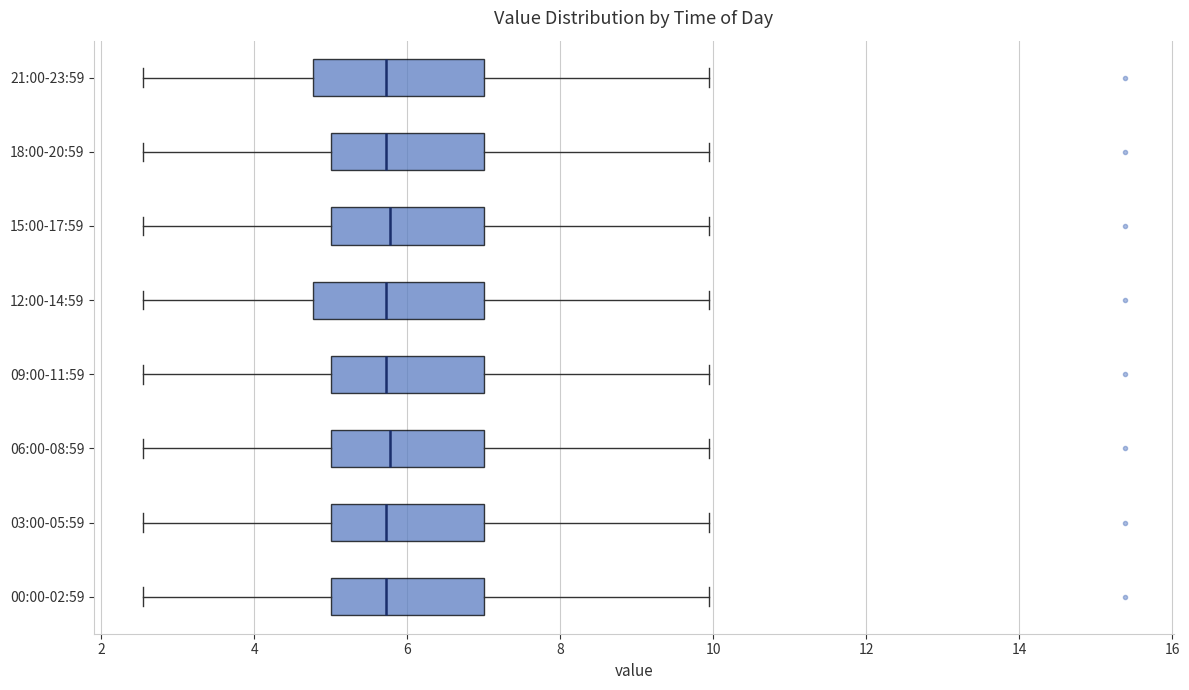

Reading bottom to top, transcribe this box plot: for each box, give where its median line is, the range the box spans, and where its two whiskers end, as read against the x-axis. The values are not printed on the chart, so give them approximately, as read against the axis.

00:00-02:59: median 5.8, box 5.0 to 7.0, whiskers 2.6 to 10.0
03:00-05:59: median 5.8, box 5.0 to 7.0, whiskers 2.6 to 10.0
06:00-08:59: median 5.8, box 5.0 to 7.0, whiskers 2.6 to 10.0
09:00-11:59: median 5.8, box 5.0 to 7.0, whiskers 2.6 to 10.0
12:00-14:59: median 5.8, box 4.8 to 7.0, whiskers 2.6 to 10.0
15:00-17:59: median 5.8, box 5.0 to 7.0, whiskers 2.6 to 10.0
18:00-20:59: median 5.8, box 5.0 to 7.0, whiskers 2.6 to 10.0
21:00-23:59: median 5.8, box 4.8 to 7.0, whiskers 2.6 to 10.0